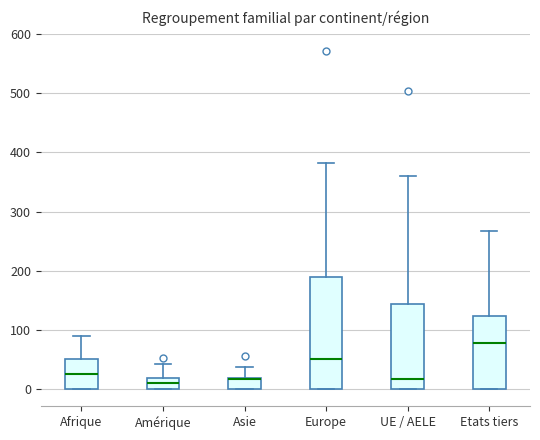

Which box is the tallest, from its lower edge to its upper edge?

Europe